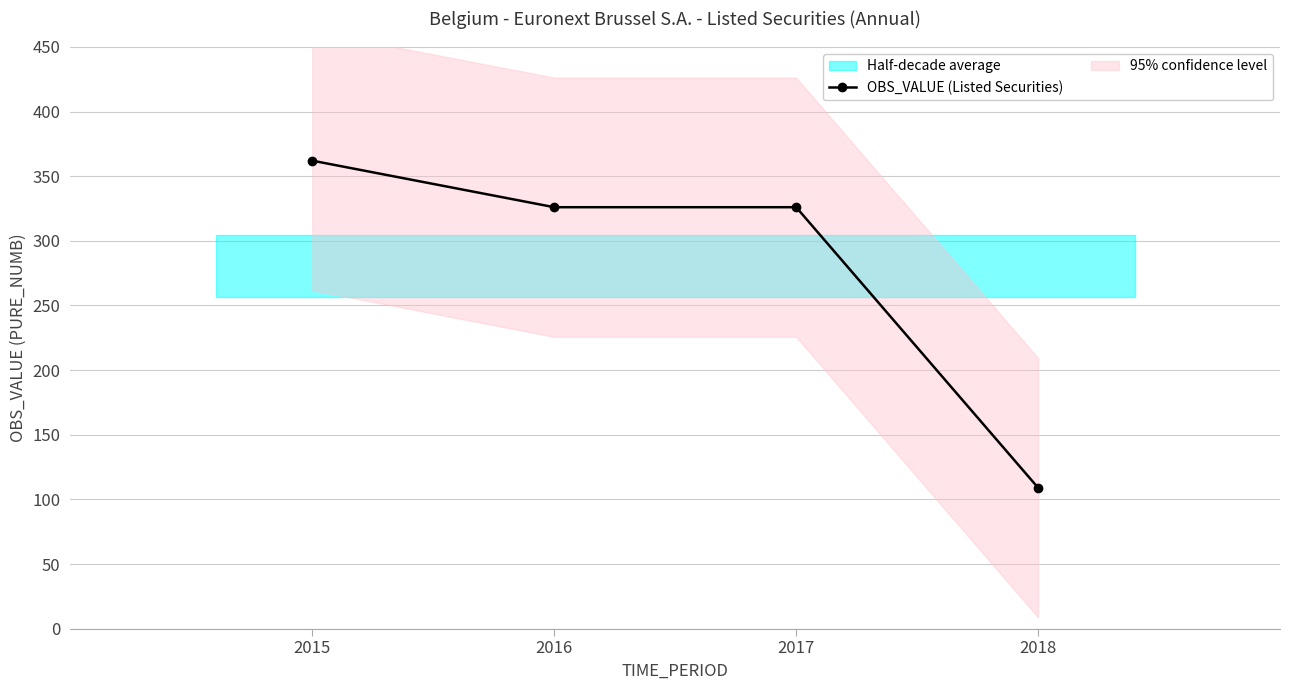

What is the ratio of the value at 2017 to the value at 2018?

3.0